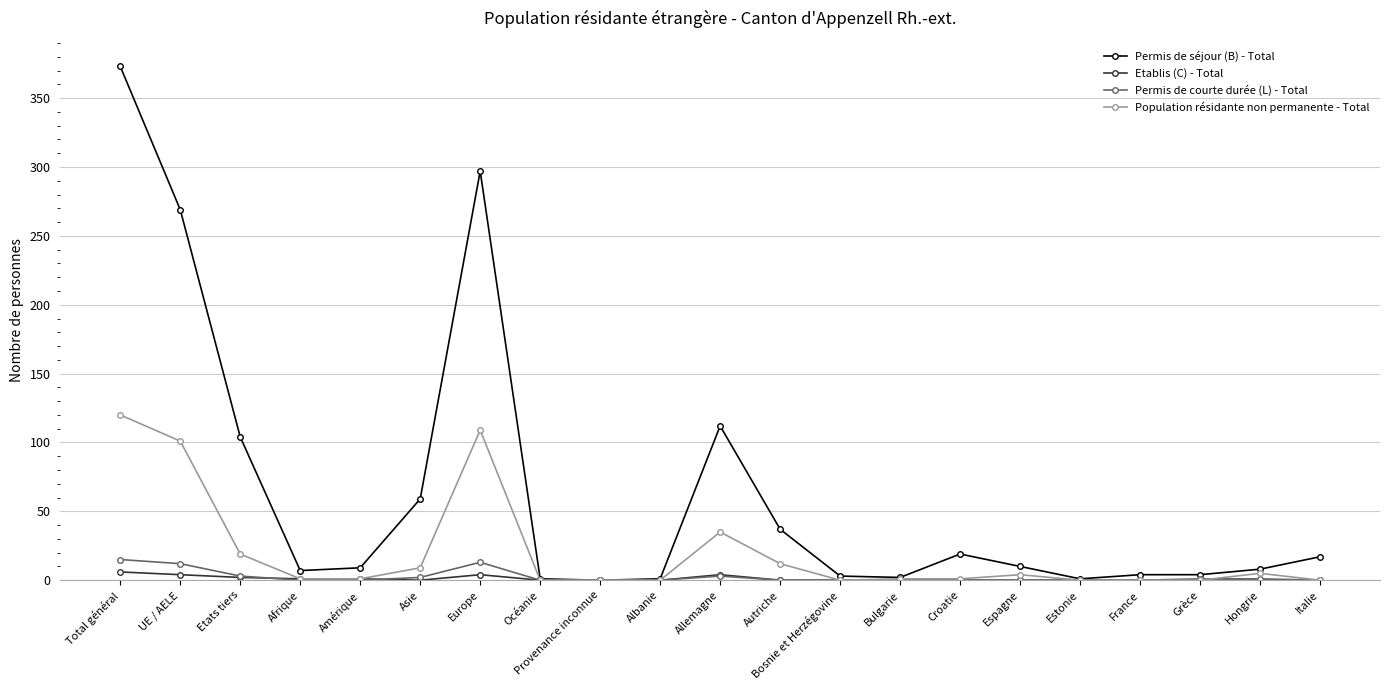

At which label does Permis de séjour (B) - Total first exceed 9?

Total général